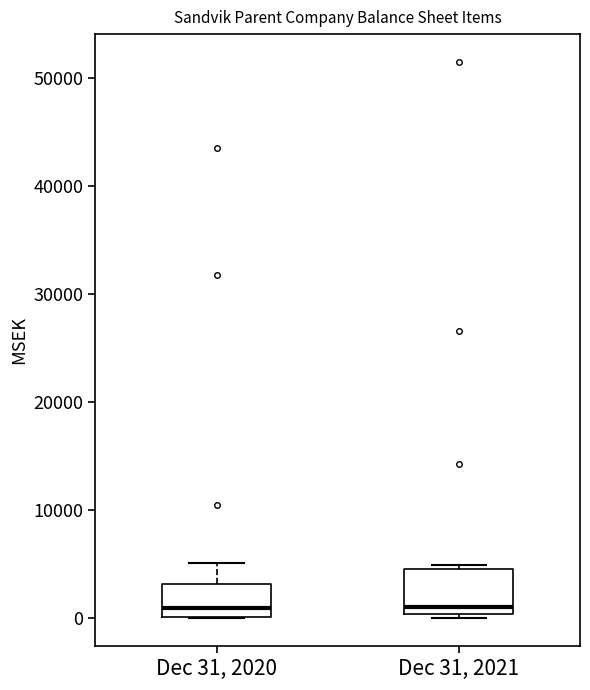

Where is the lower edge of the box for Dec 31, 2021 on the y-axis? The values are not printed on the chart, so give them approximately, as read against the axis.

0